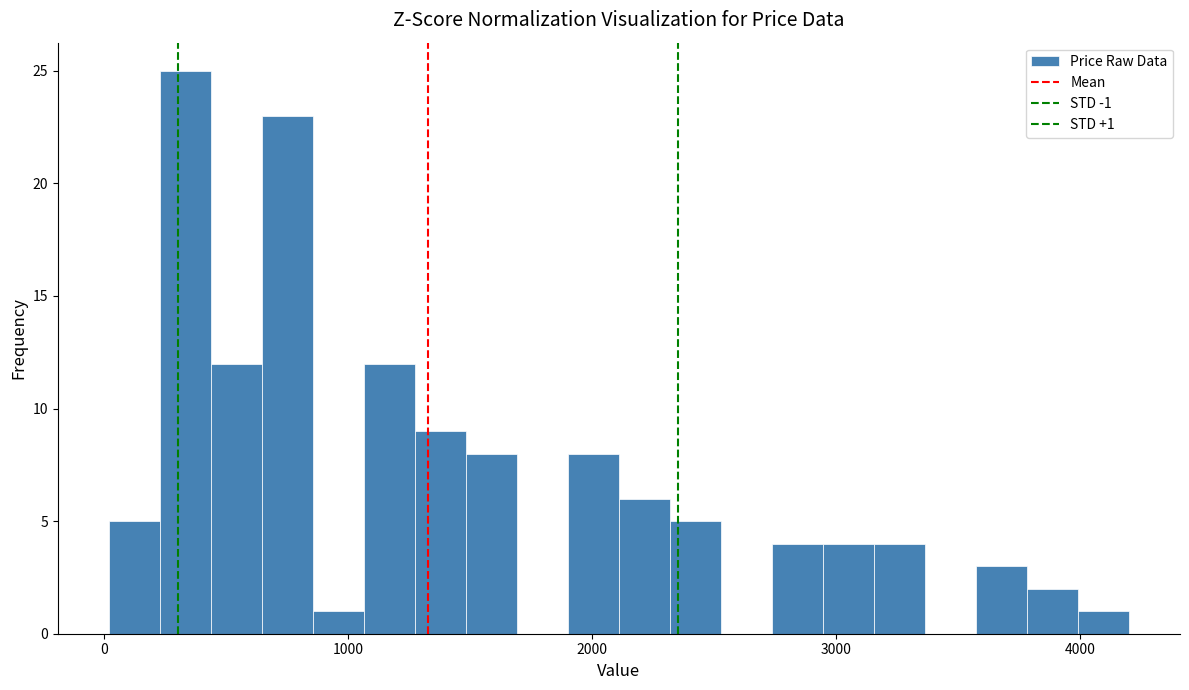

Around what value on the x-axis is the tallest bar? Give the approximate position of its centre, as read against the axis.

300